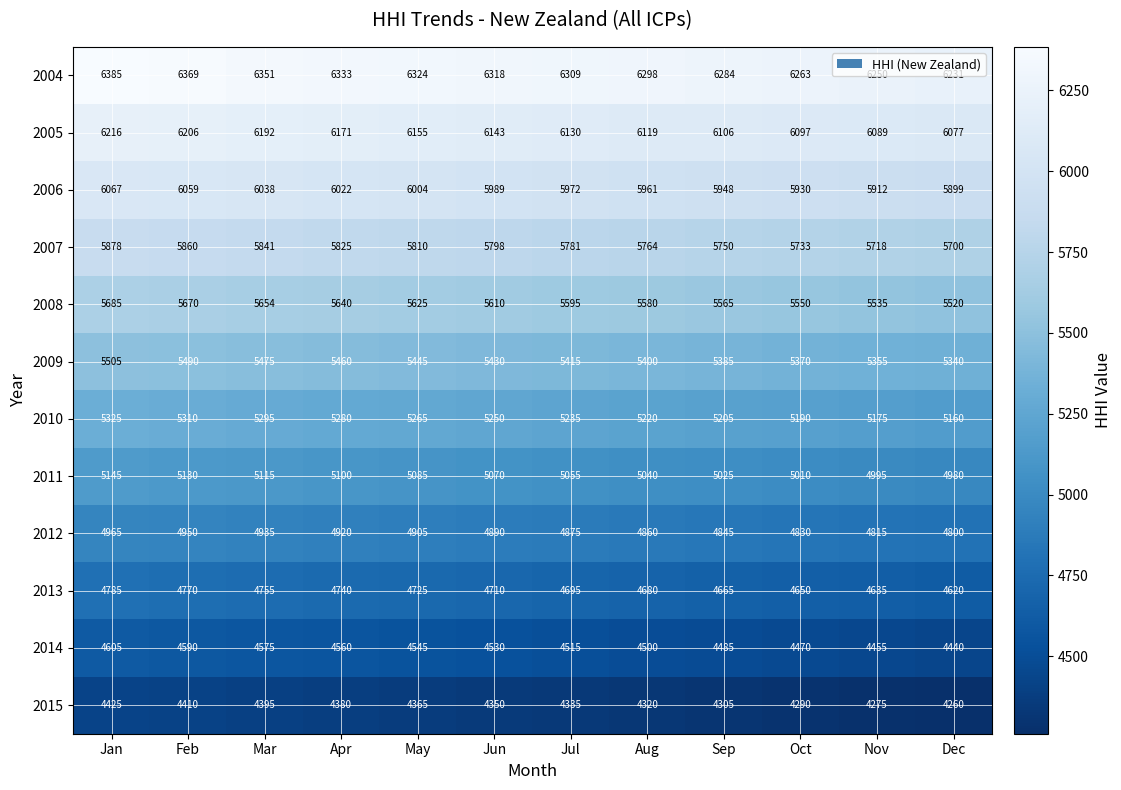

At which label does 2011 reach its minimum?

Dec